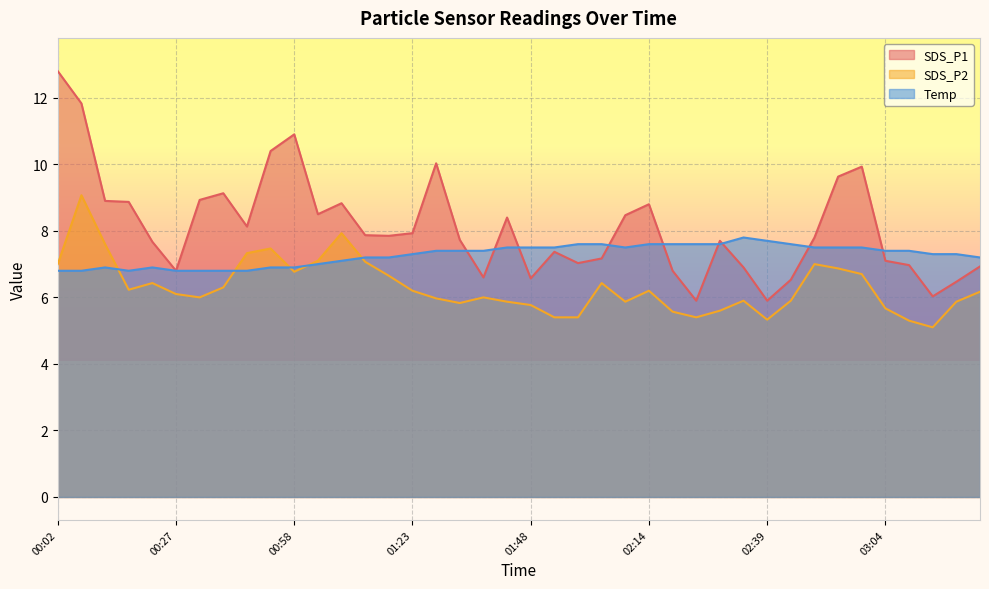

What is the minimum value shown in the chart?

5.1